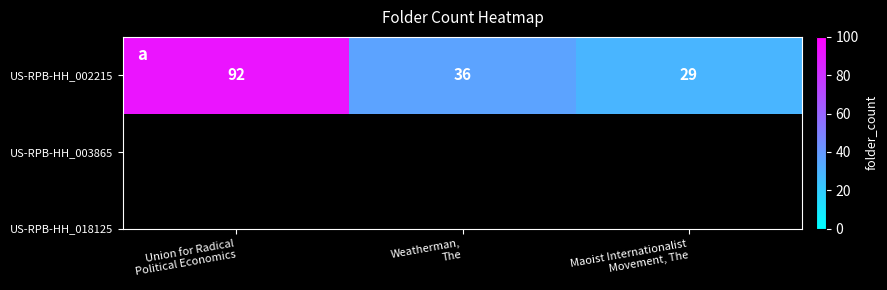

What is the difference between the values at Maoist Internationalist
Movement, The and Union for Radical
Political Economics?

63